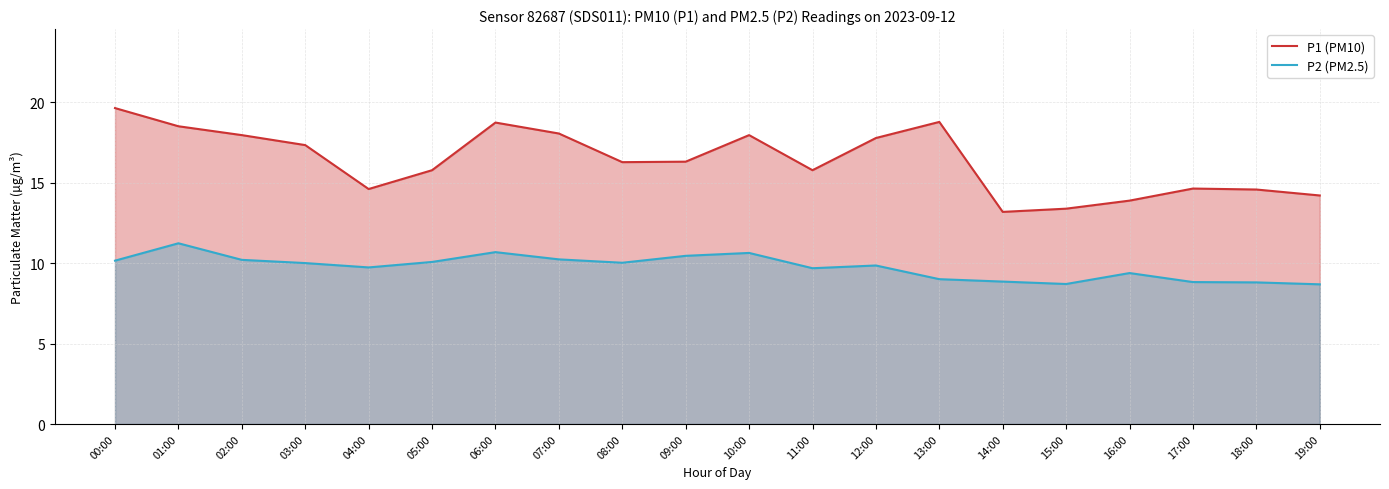

What is the difference between the maximum and minimum values in the P1 (PM10) series?

6.4